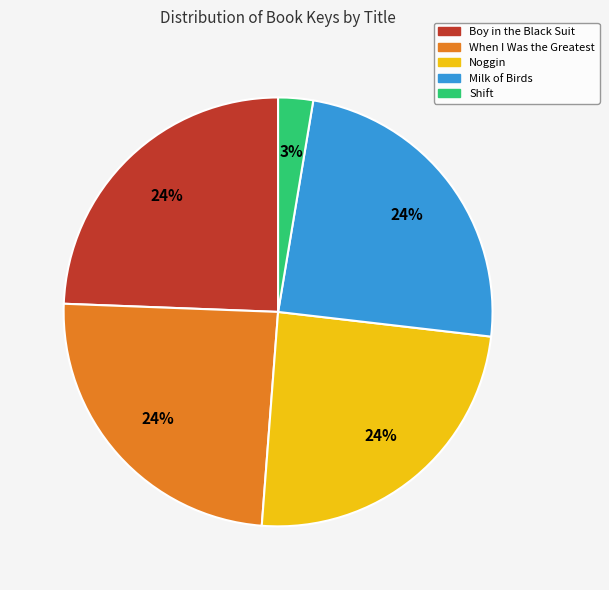

Is the sum of When I Was the Greatest and Noggin greater than half?

No